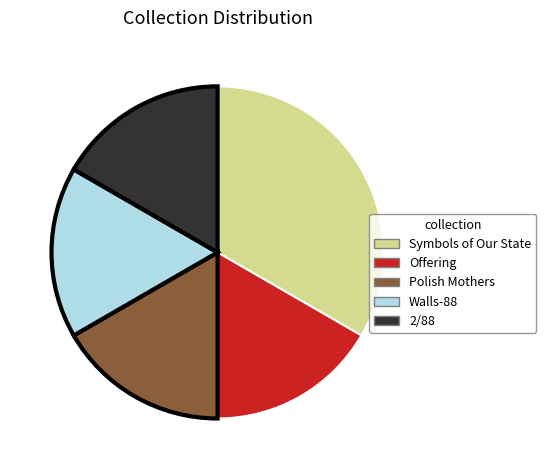

Approximately how many times larger is the value at Walls-88 compared to 2/88?

1.0